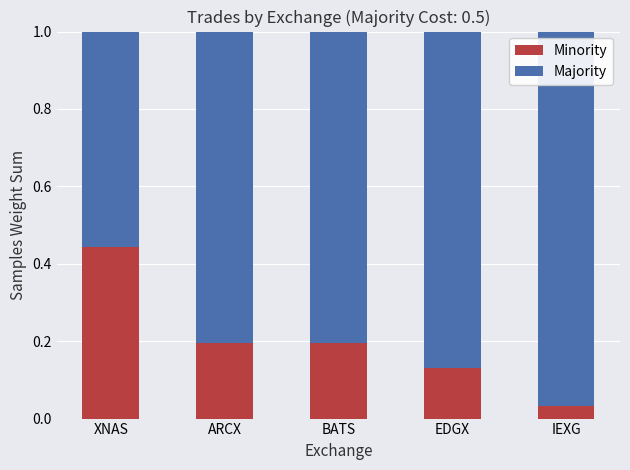

Does the chart contain any negative values?

No